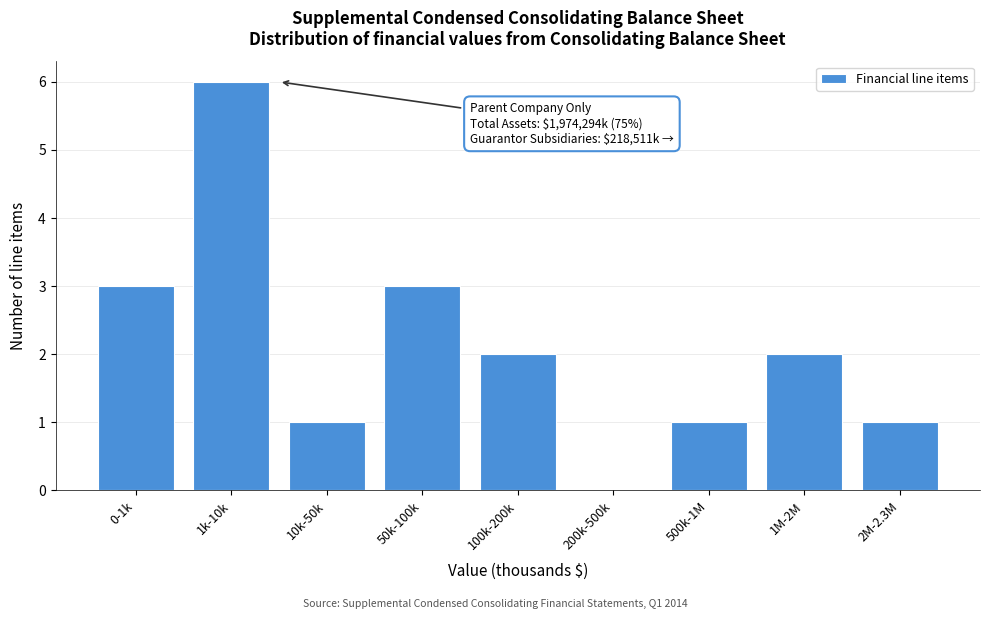

Reading left to right, transcribe all the data shown in this chart.

0-1k=3	1k-10k=6	10k-50k=1	50k-100k=3	100k-200k=2	200k-500k=0	500k-1M=1	1M-2M=2	2M-2.3M=1